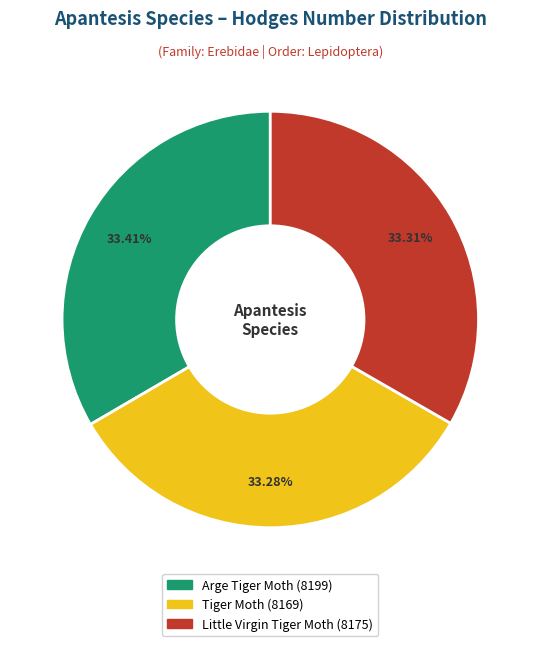

What percentage is the Arge Tiger Moth slice, to the nearest percent?

33%